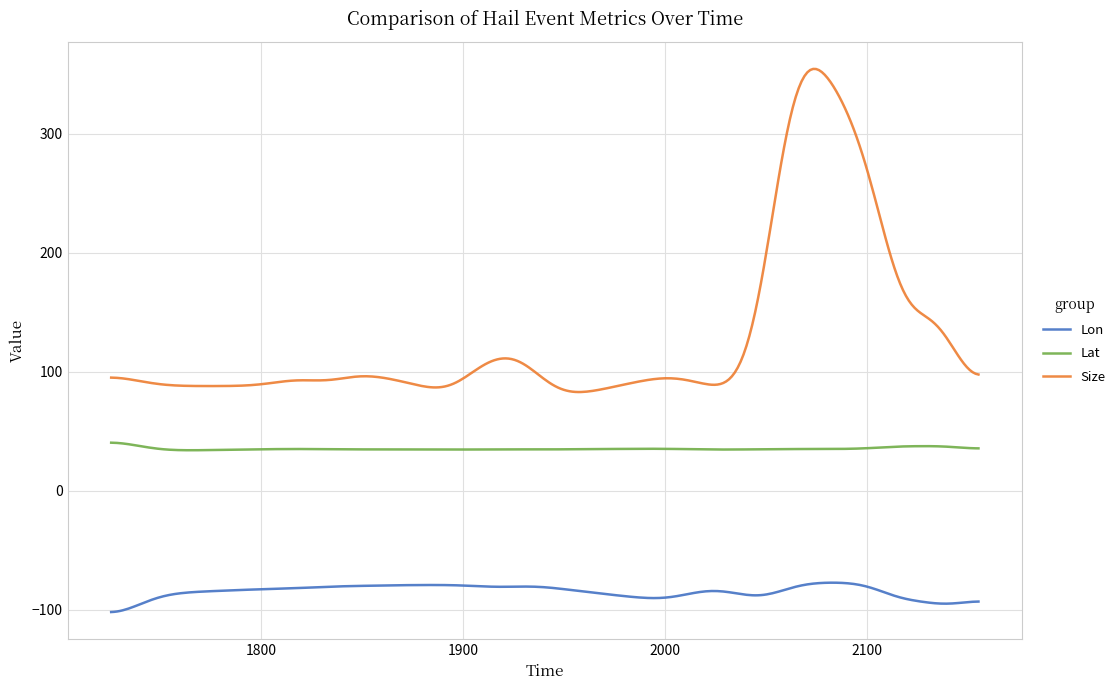

List the series in order of their overall mean, highest first.

Size, Lat, Lon